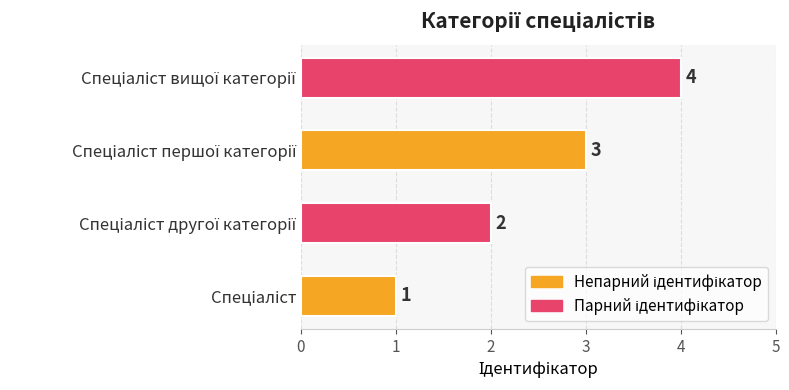

What is the difference between the maximum and minimum values?

3